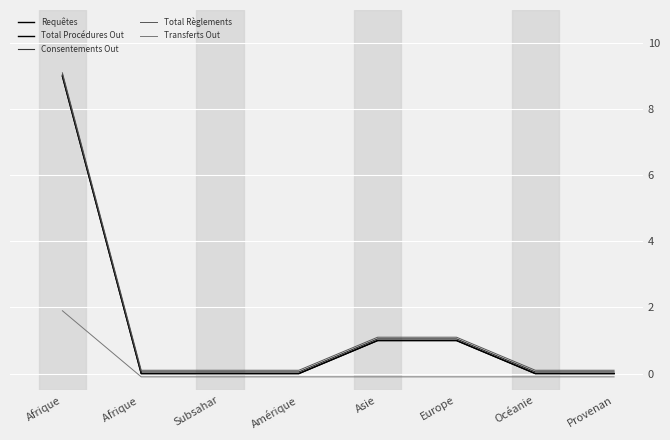

Does the chart display data point markers on the line(s)?

No